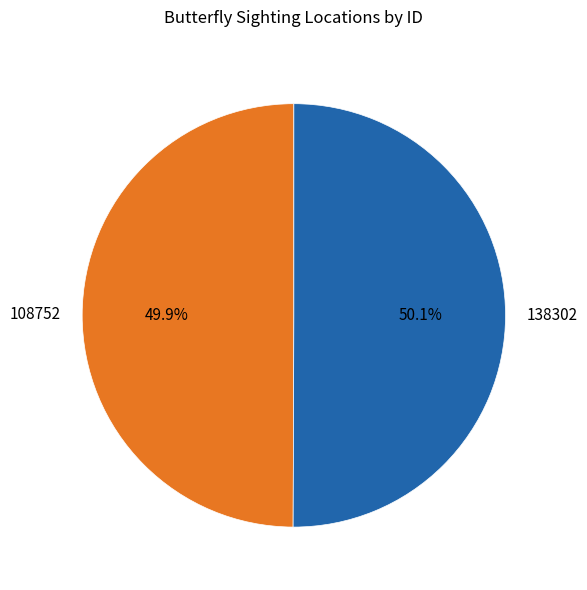

What percentage is the 138302 slice, to the nearest percent?

50%